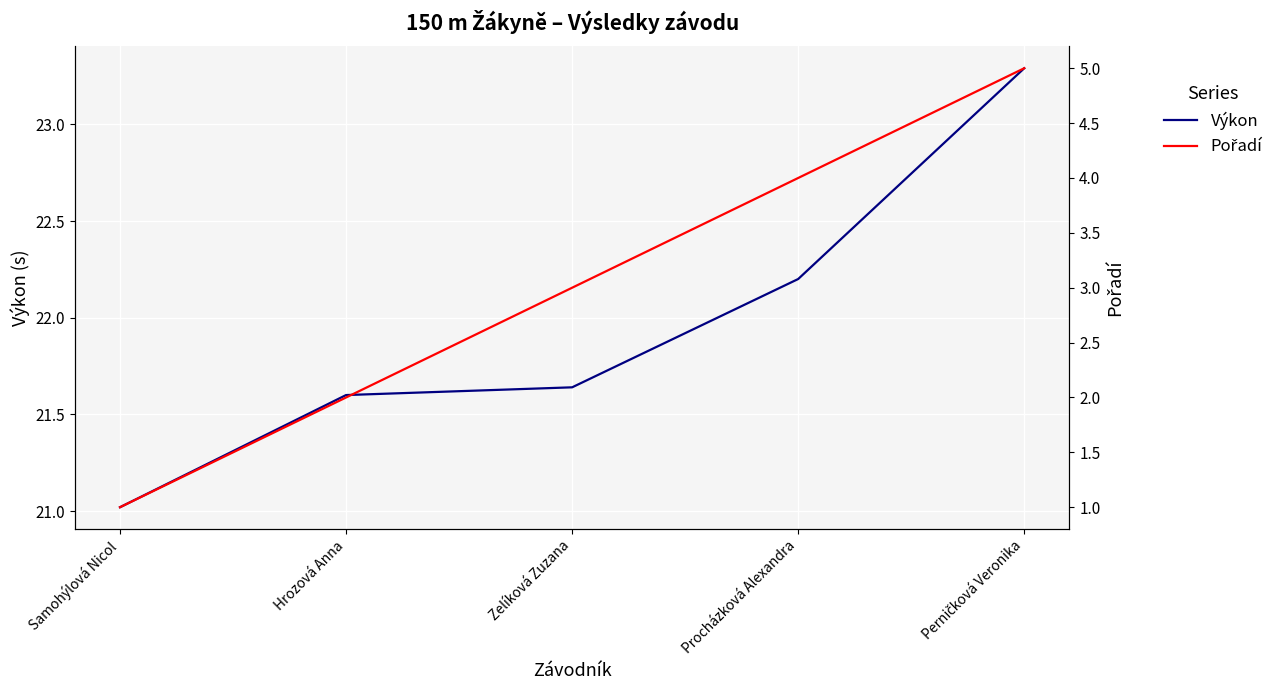

Count the number of categories in the chart.

5